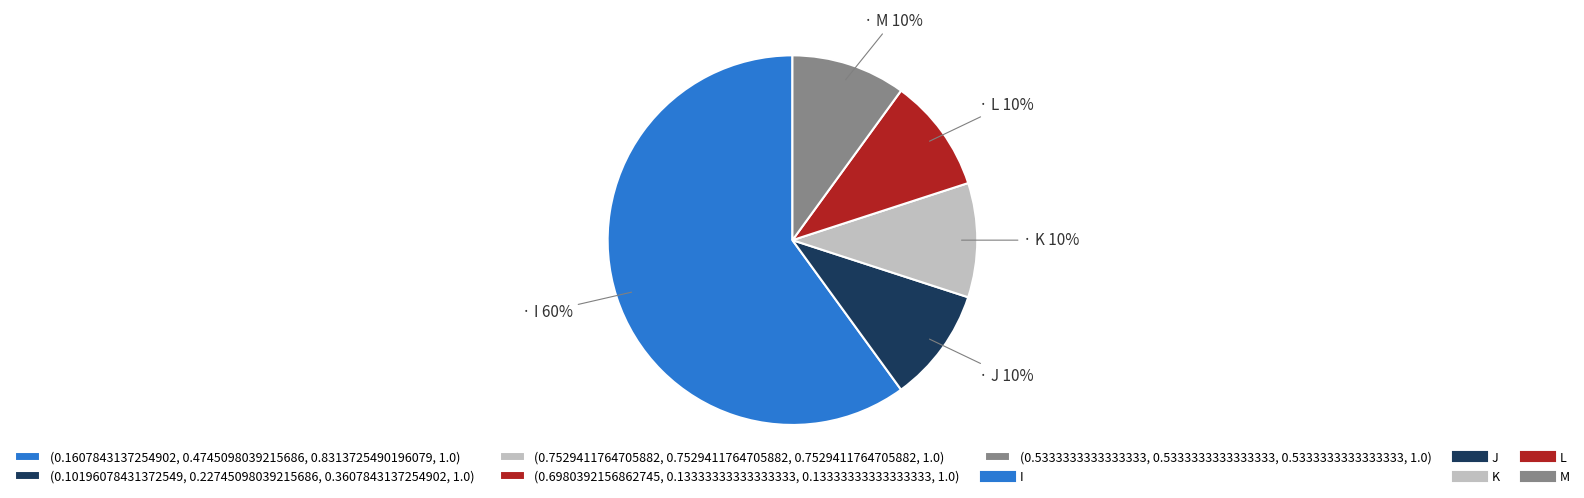

Does any single category account for the majority?

Yes